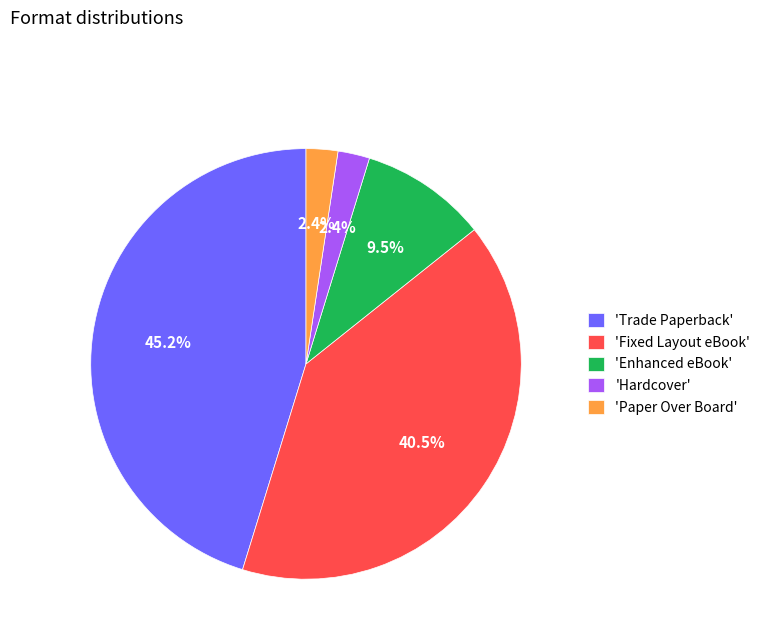

Which has a higher value, 'Hardcover' or 'Trade Paperback'?

'Trade Paperback'